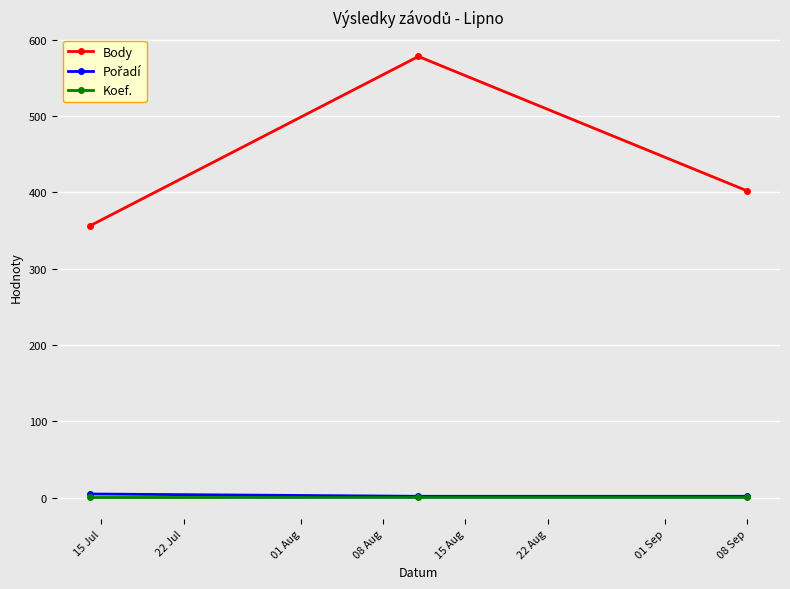

Does the chart have visible grid lines?

Yes